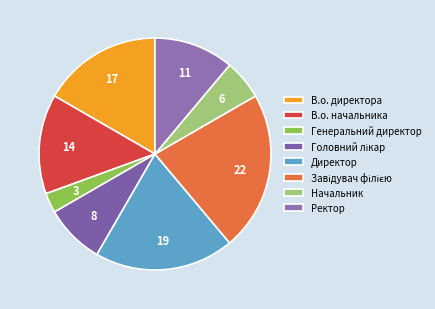

What portion of the pie excludes В.о. начальника?

86.1%